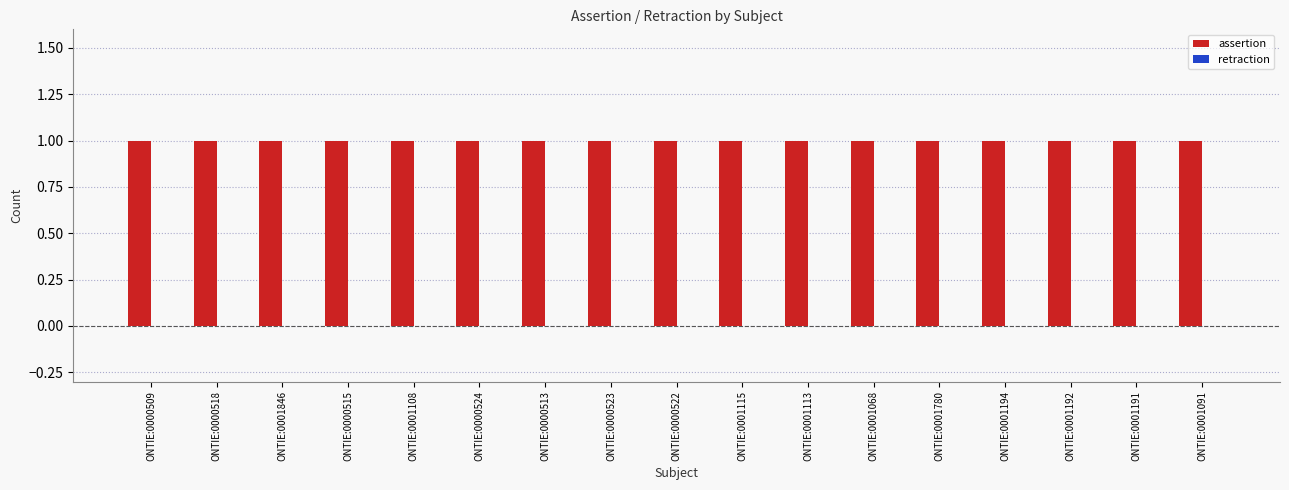

Which has a higher value, ONTIE:0001113 or ONTIE:0001194?

ONTIE:0001113